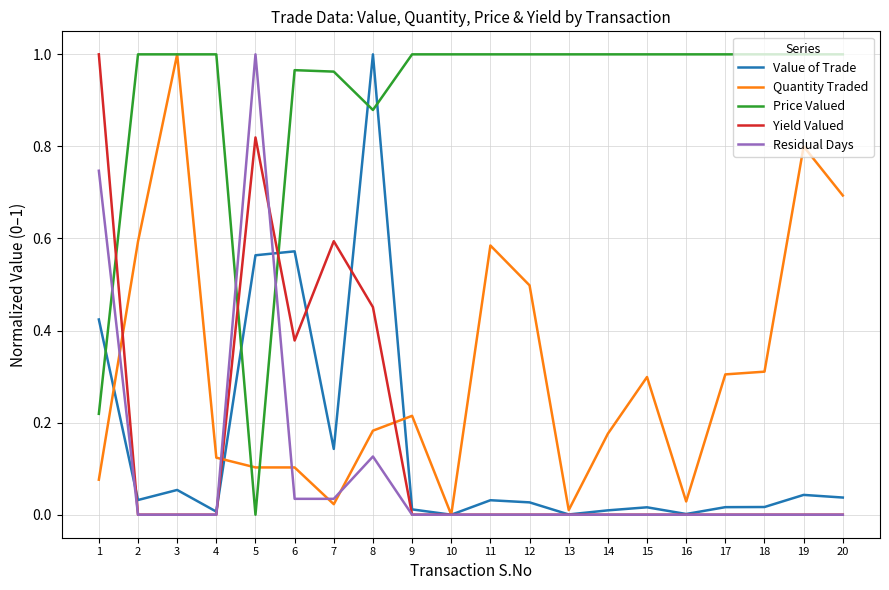

What is the sum of all Residual Days values?

1.9